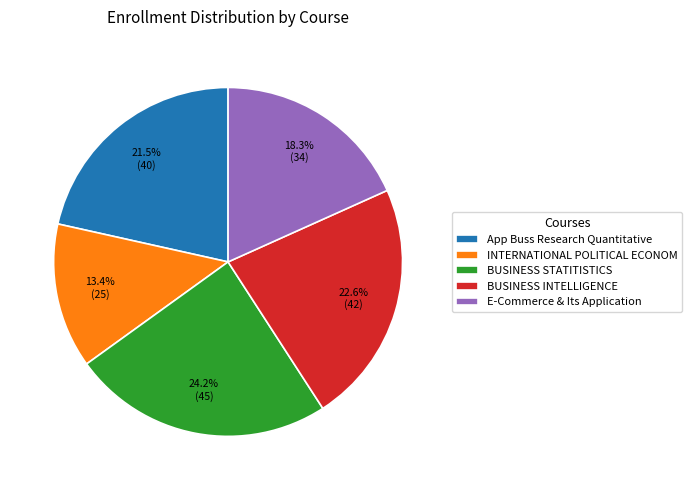

Which has a higher value, BUSINESS INTELLIGENCE or E-Commerce & Its Application?

BUSINESS INTELLIGENCE